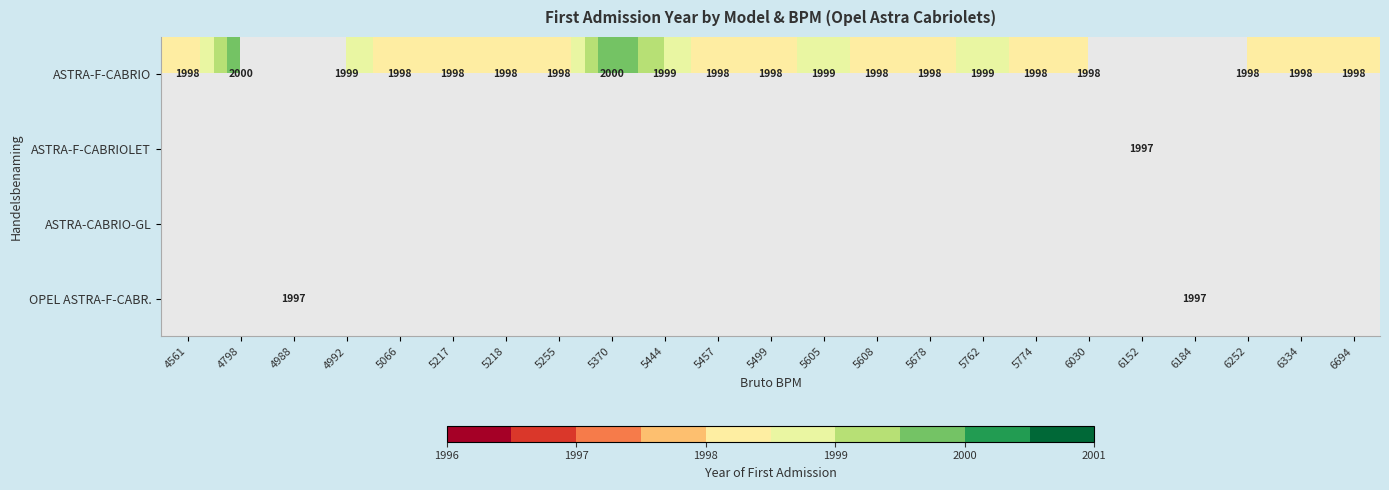

At how many categories does at least one series exceed 1776?

23